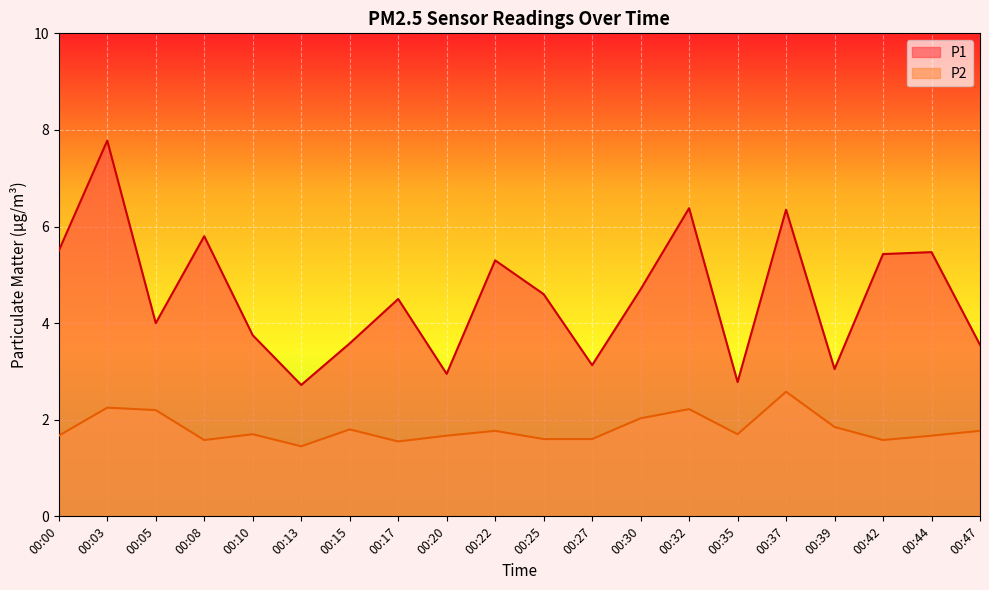

What are all the series names shown in the legend?

P1, P2